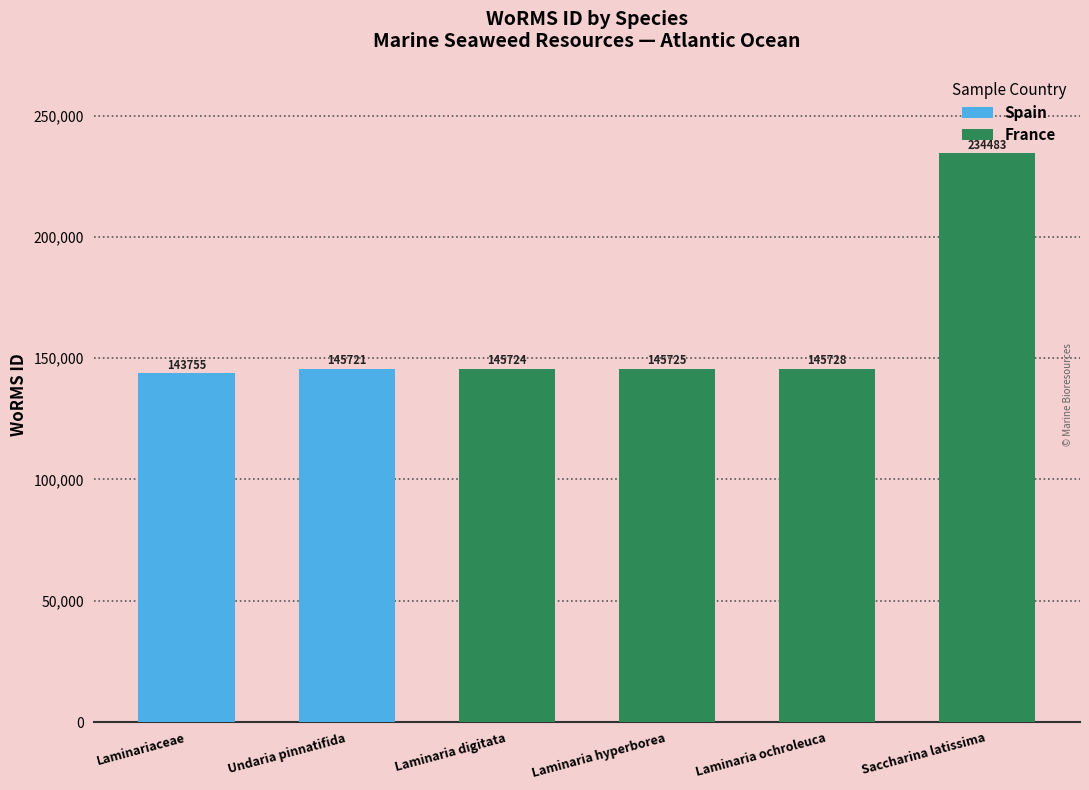

At which label is France closest to 190103?

Laminaria ochroleuca